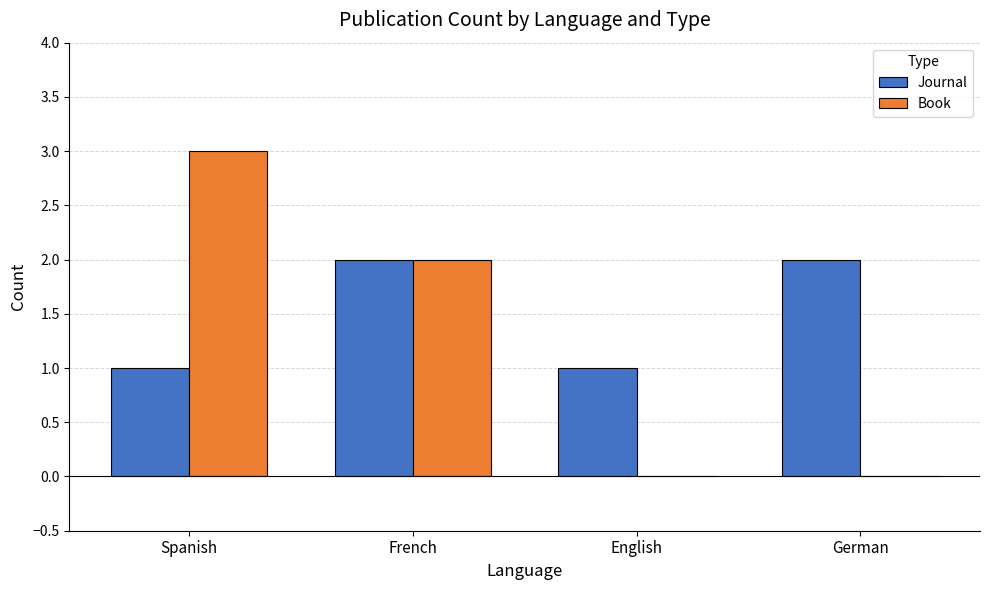

Is the value of Book at Spanish greater than the value of Journal at English?

Yes